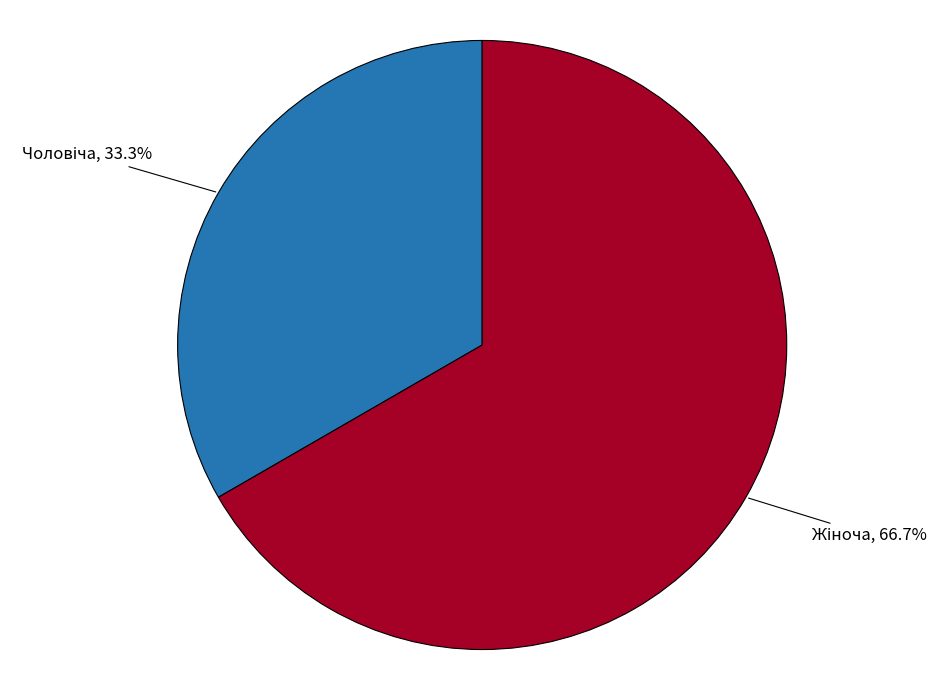

Does any single category account for the majority?

Yes